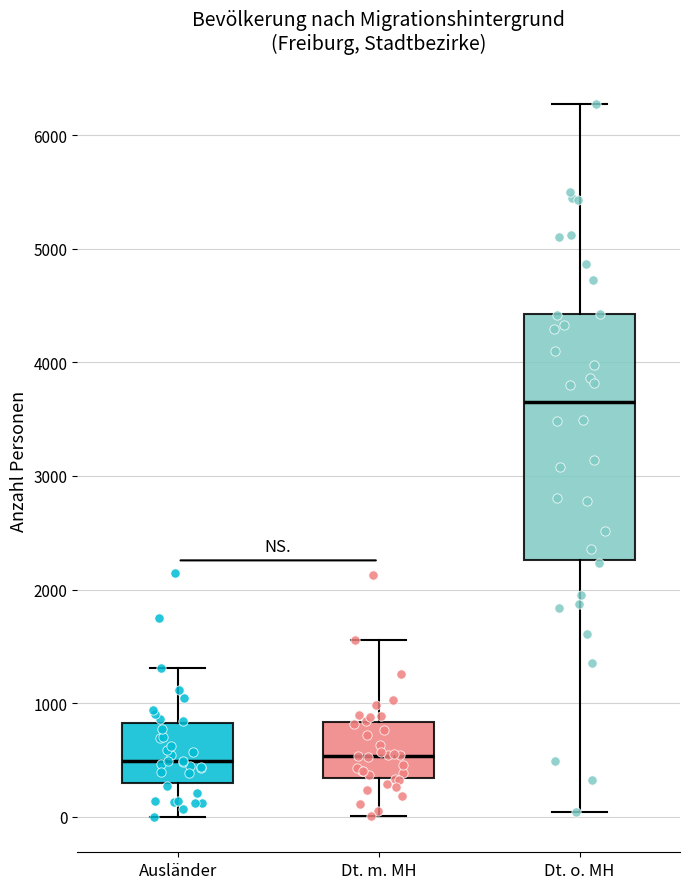

Reading left to right, transcribe this box plot: for each box, give where its median line is, the range the box spans, and where its two whiskers end, as read against the y-axis. The values are not printed on the chart, so give them approximately, as read against the axis.

Ausländer: median 500, box 300 to 800, whiskers 0 to 1300
Dt. m. MH: median 500, box 300 to 800, whiskers 0 to 1600
Dt. o. MH: median 3600, box 2300 to 4400, whiskers 0 to 6300